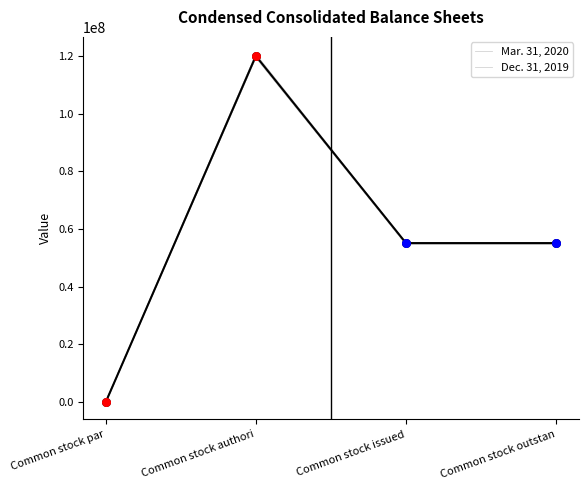

Which series reaches the minimum Y coordinate?

Mar. 31, 2020